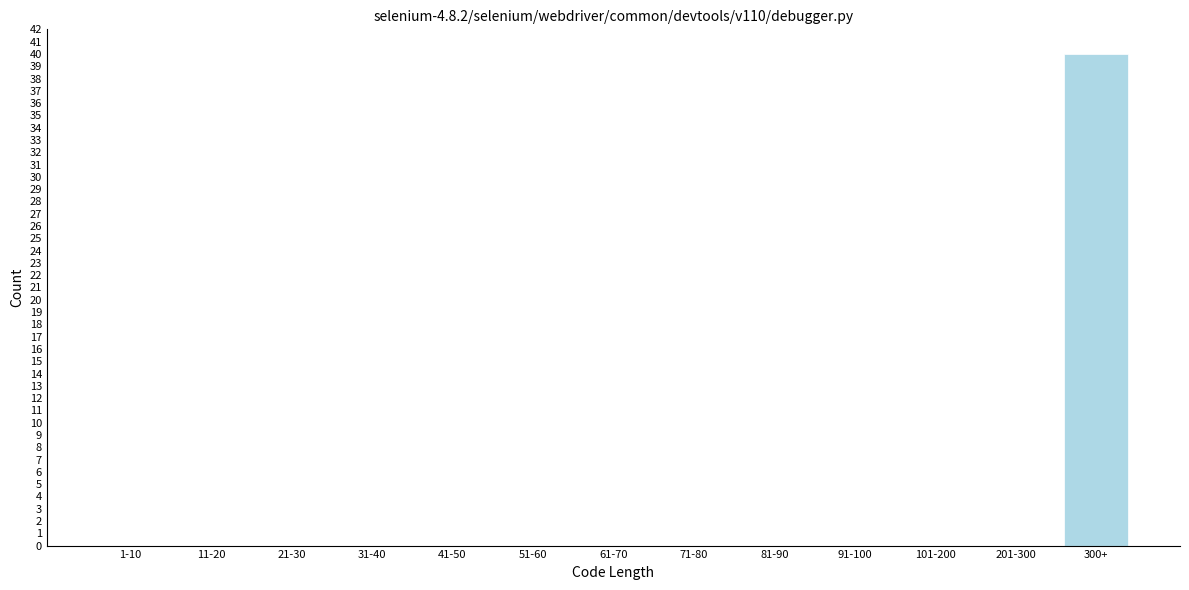

Reading left to right, what are all the values shown in this chart?

1-10=0	11-20=0	21-30=0	31-40=0	41-50=0	51-60=0	61-70=0	71-80=0	81-90=0	91-100=0	101-200=0	201-300=0	300+=40